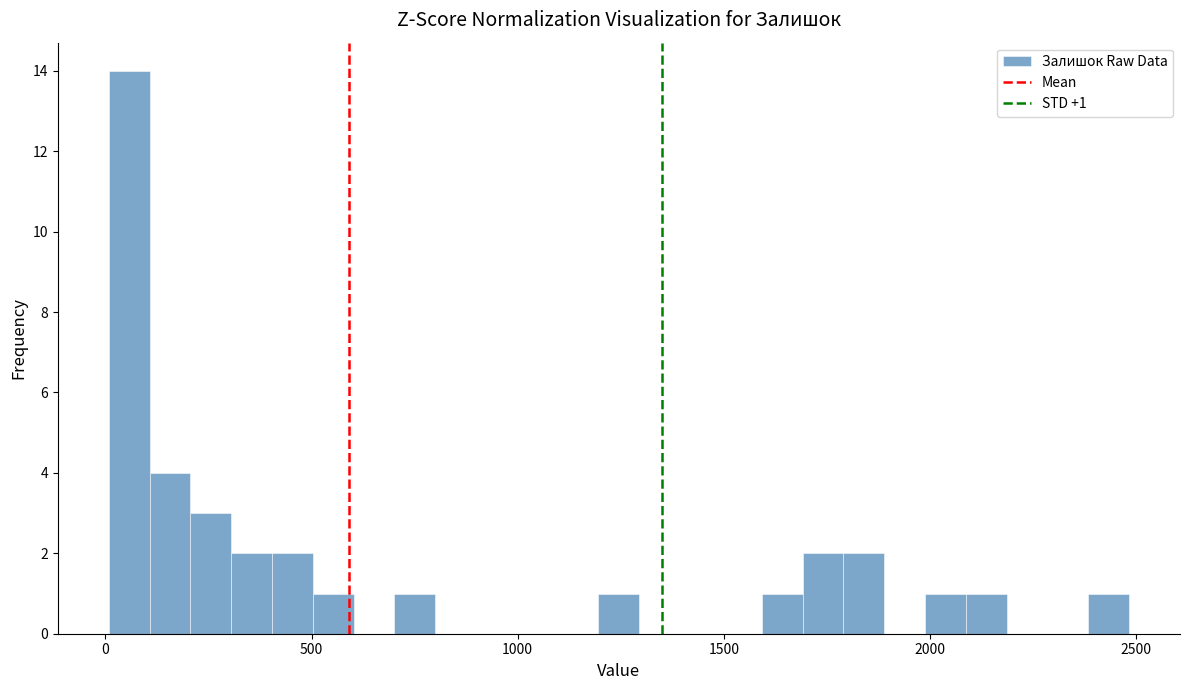

Read against the x-axis, roughly where is the centre of the tallest bar?

50